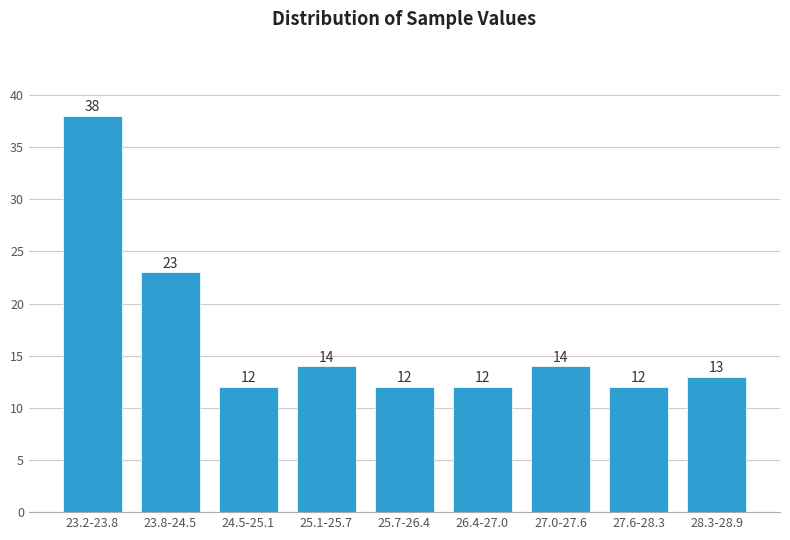

Reading right to left, transcribe all the data shown in this chart.

28.3-28.9=13	27.6-28.3=12	27.0-27.6=14	26.4-27.0=12	25.7-26.4=12	25.1-25.7=14	24.5-25.1=12	23.8-24.5=23	23.2-23.8=38